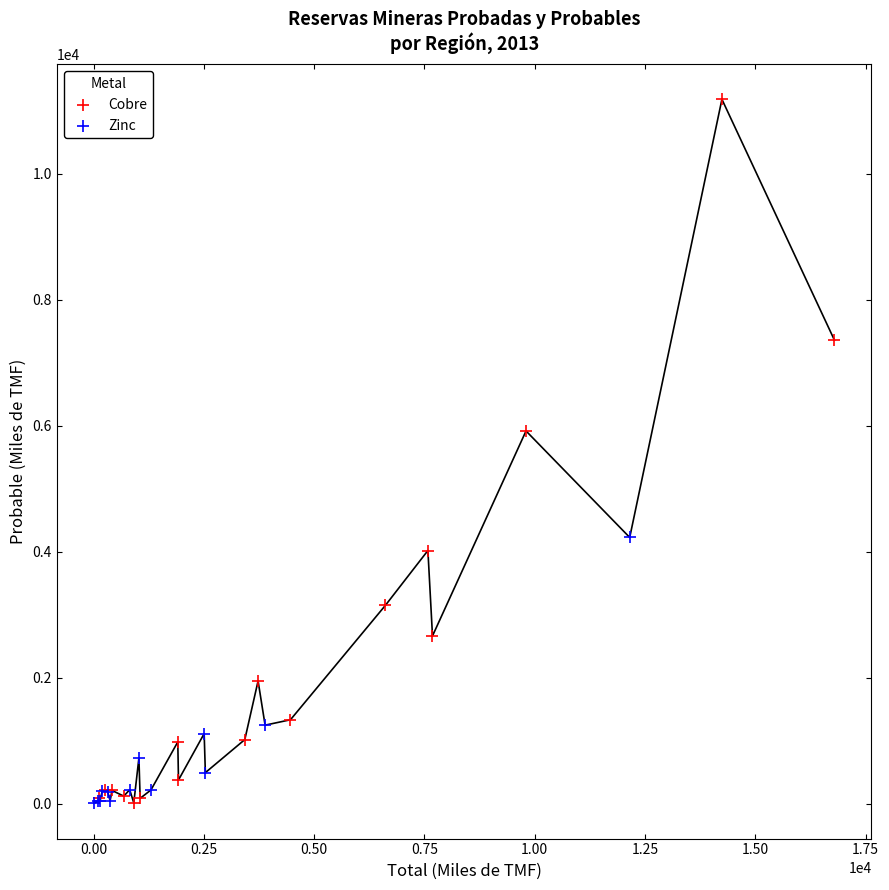

Which series contains the highest Y value?

Cobre